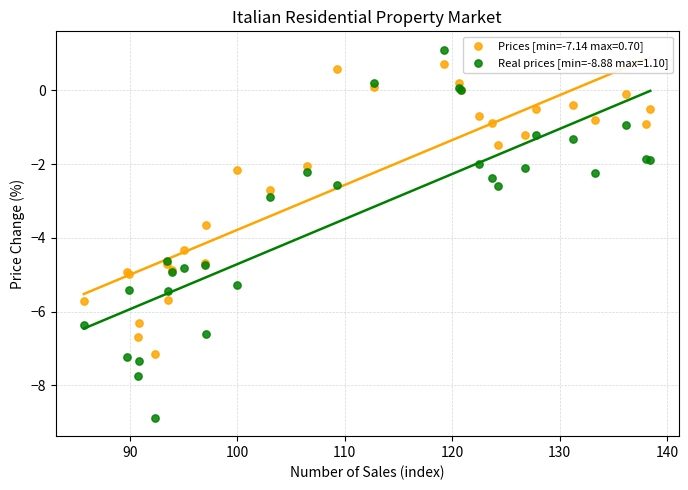

Which series contains the highest Y value?

Real prices [min=-8.88 max=1.10]